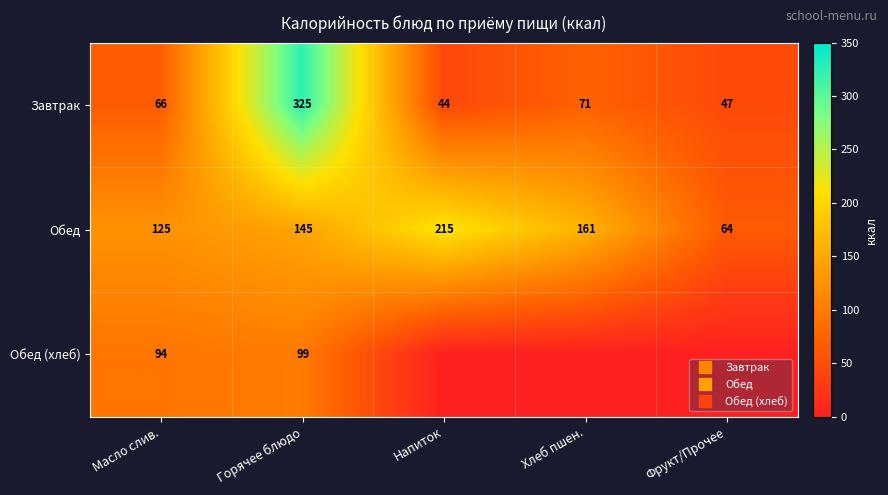

List the labels in order of Обед value, largest first.

Напиток, Хлеб пшен., Горячее блюдо, Масло слив., Фрукт/Прочее